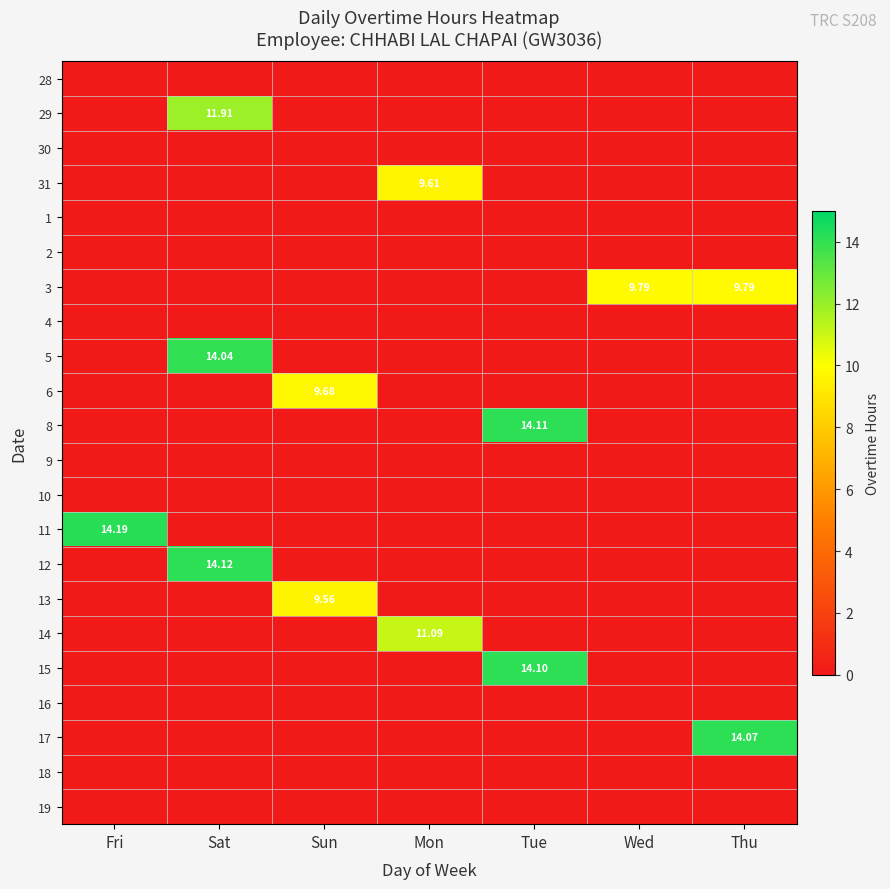

Is the value of 2 at Wed greater than the value of 9 at Mon?

No